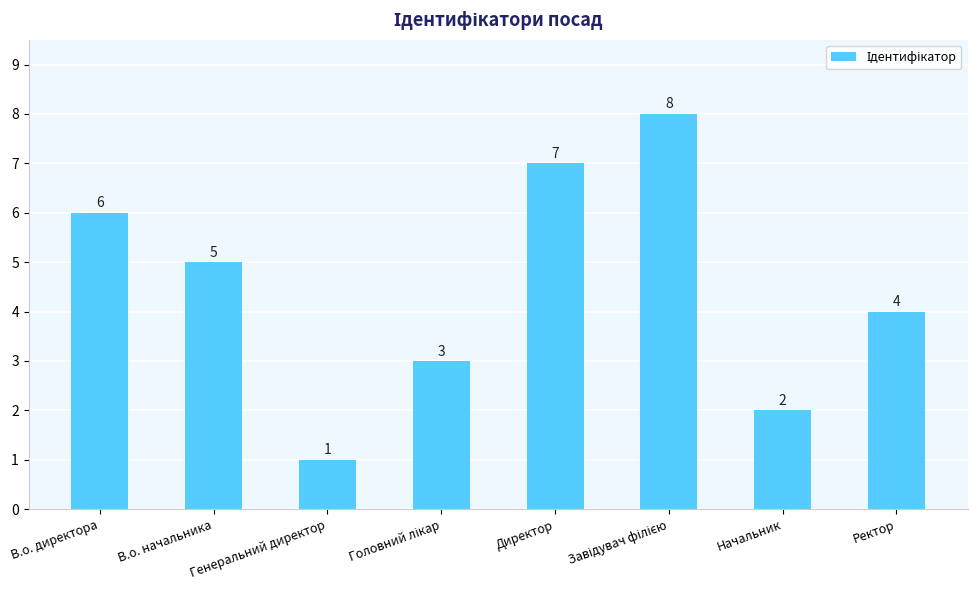

Is it true that the value at Начальник is 1?

False